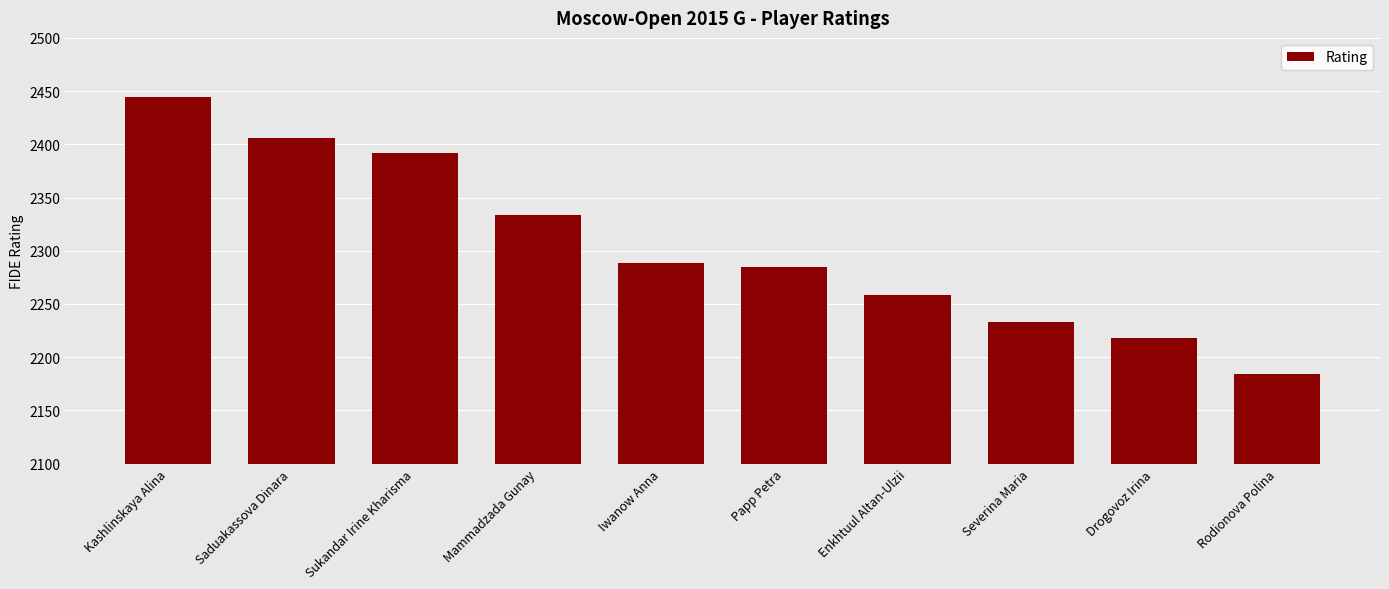

Read the value at Saduakassova Dinara.

2406